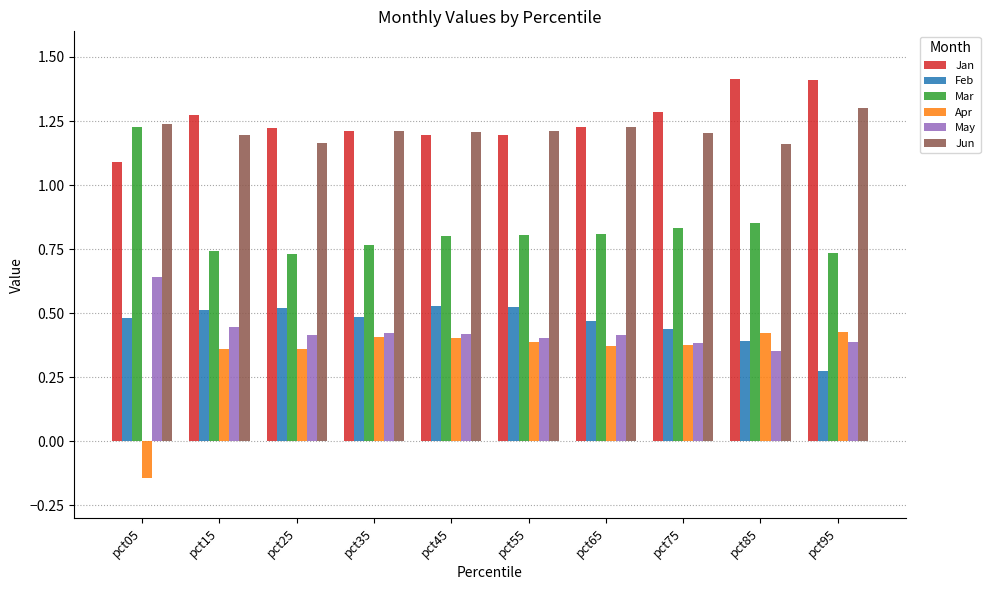

Rank the series by their maximum value, from highest to lowest.

Jan, Jun, Mar, May, Feb, Apr